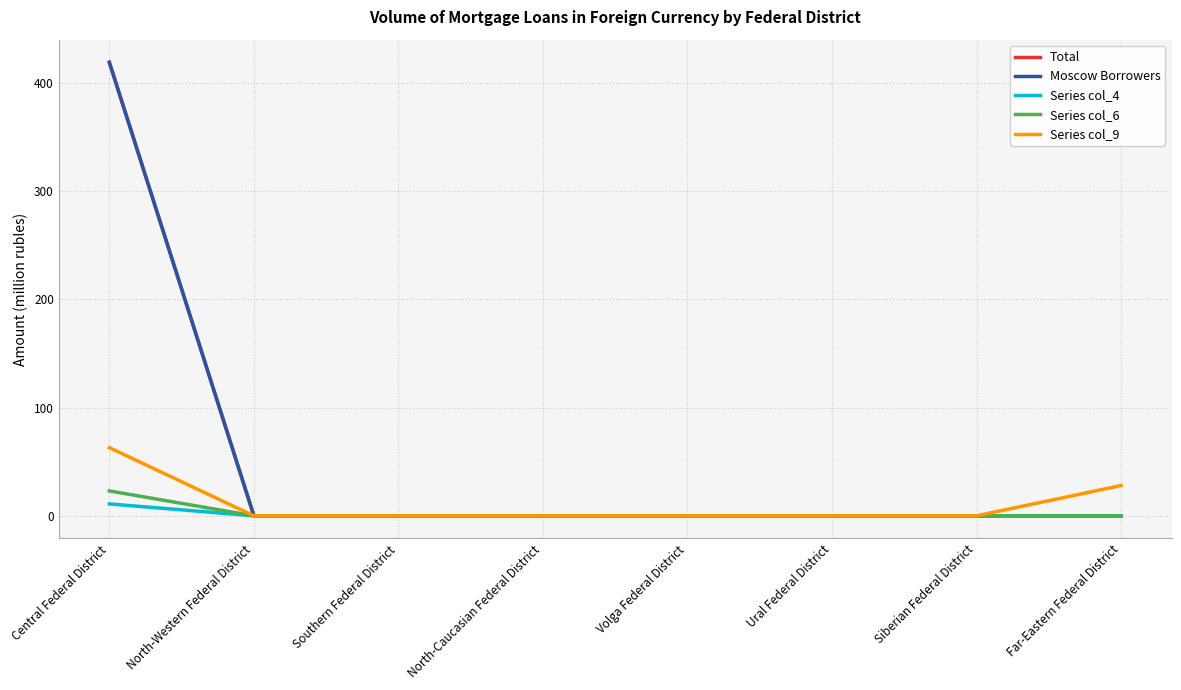

Is this an area chart (filled region under the line)?

No